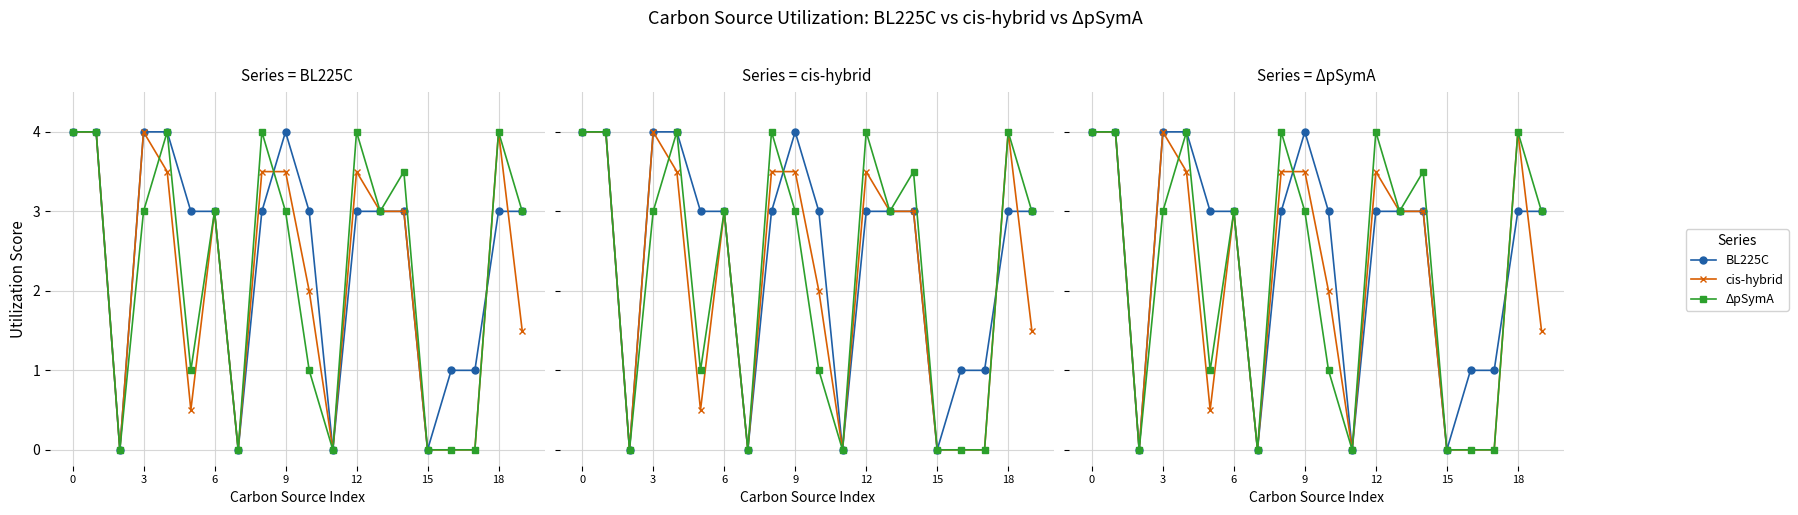

Reading left to right, what are all the values shown in this chart?

BL225C: 4.0	4.0	0.0	4.0	4.0	3.0	3.0	0.0	3.0	4.0	3.0	0.0	3.0	3.0	3.0	0.0	1.0	1.0	3.0	3.0
cis-hybrid: 4.0	4.0	0.0	4.0	3.5	0.5	3.0	0.0	3.5	3.5	2.0	0.0	3.5	3.0	3.0	0.0	0.0	0.0	4.0	1.5
ΔpSymA: 4.0	4.0	0.0	3.0	4.0	1.0	3.0	0.0	4.0	3.0	1.0	0.0	4.0	3.0	3.5	0.0	0.0	0.0	4.0	3.0